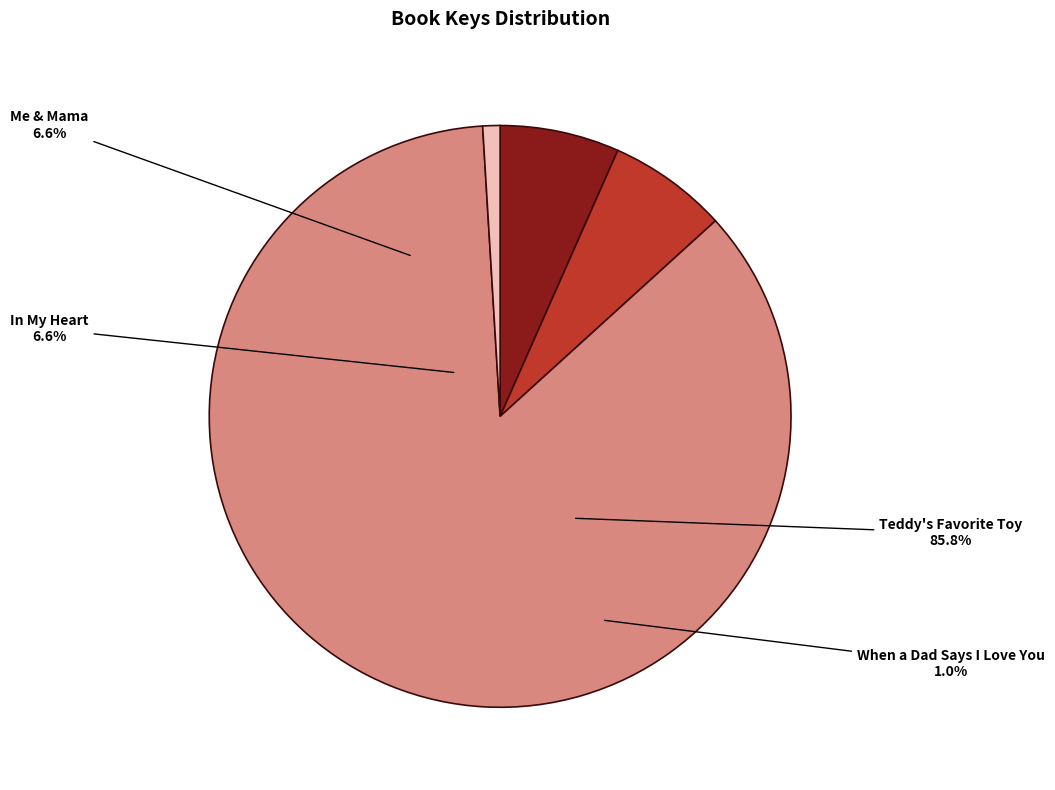

Is the sum of Me & Mama and Teddy's Favorite Toy greater than half?

Yes